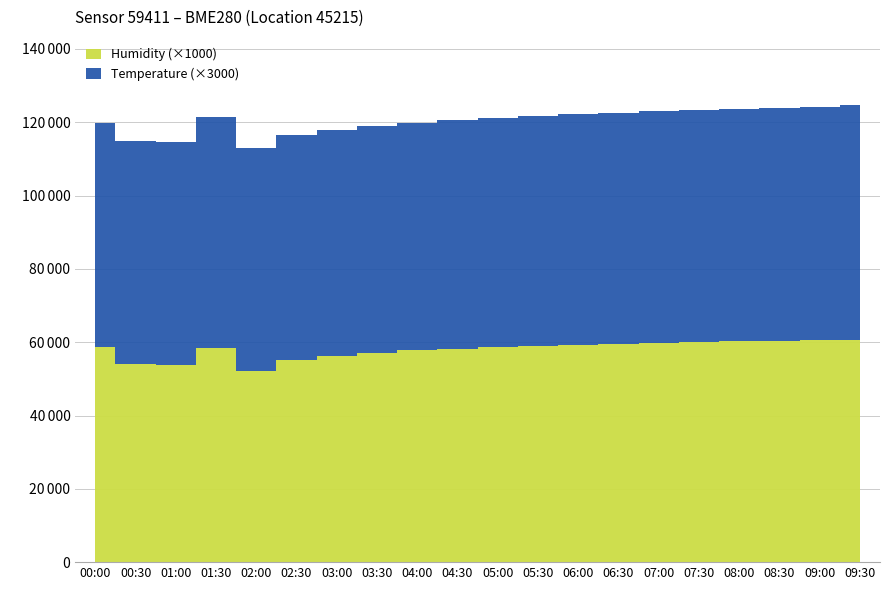

What is the difference between the maximum and minimum values in the Humidity series?

8.7